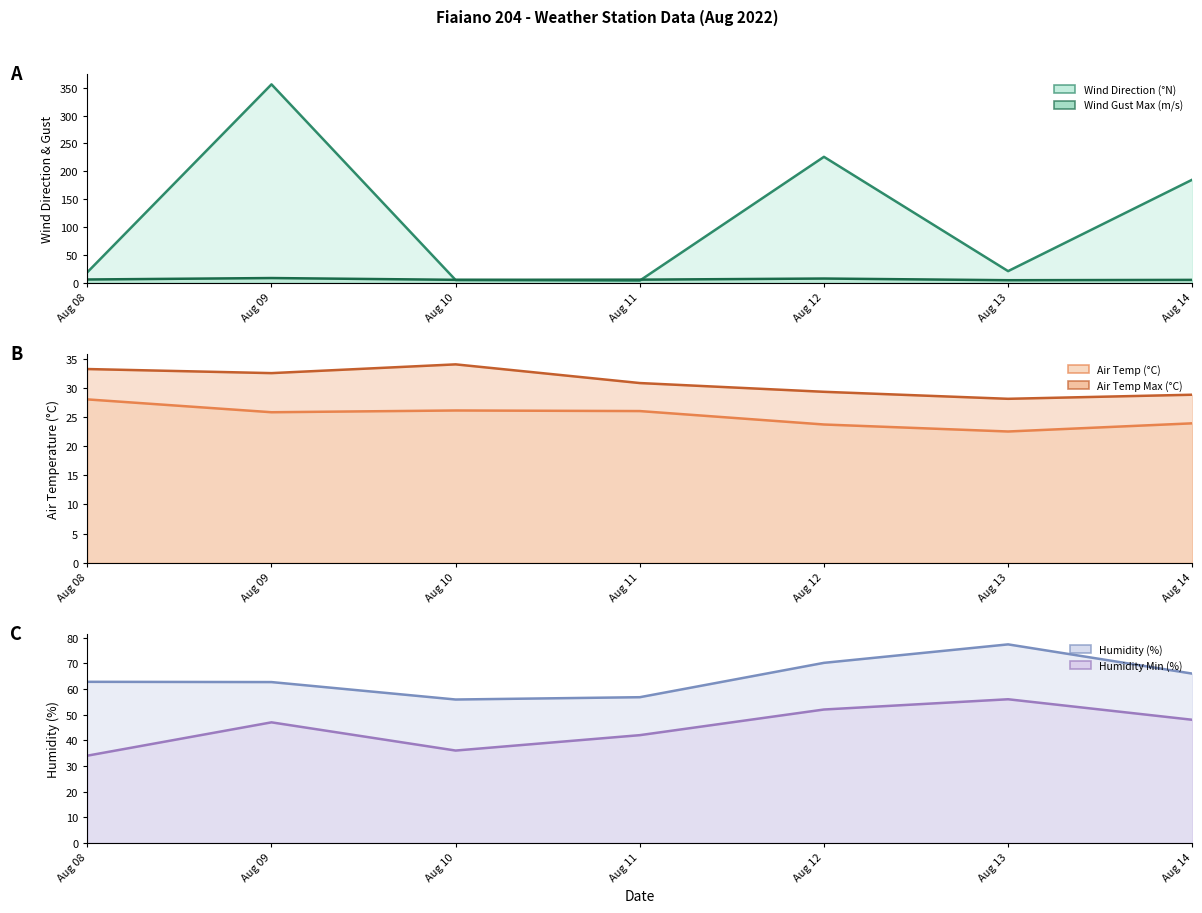

In Wind Direction (°N) (line), how many points are higher than both neighbors (excluding endpoints)?

2